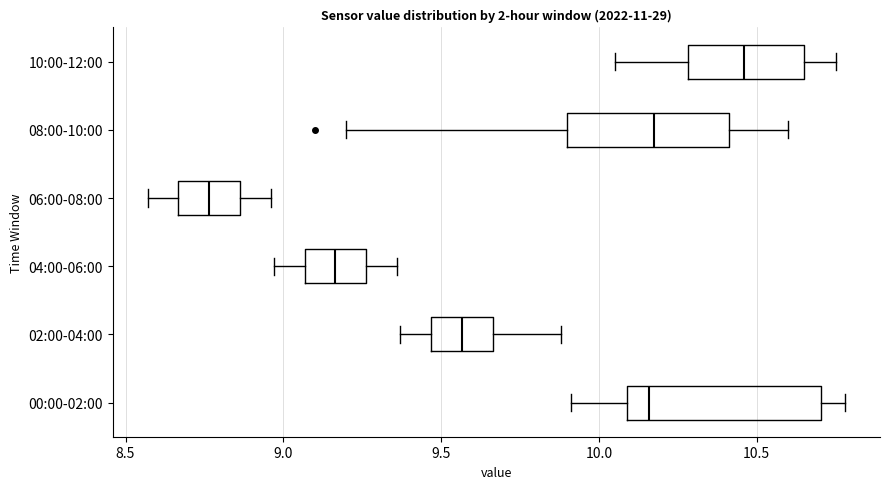

Comparing the boxes themselves (not the whiskers), which one is the widest?

00:00-02:00